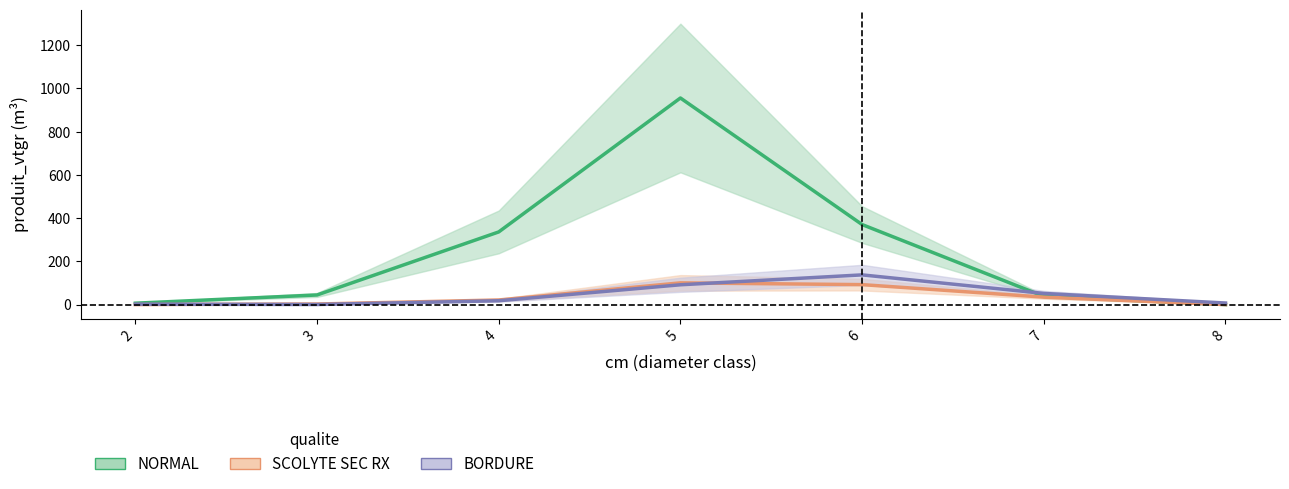

True or false: BORDURE has more than 0 points higher than both neighbors.

True